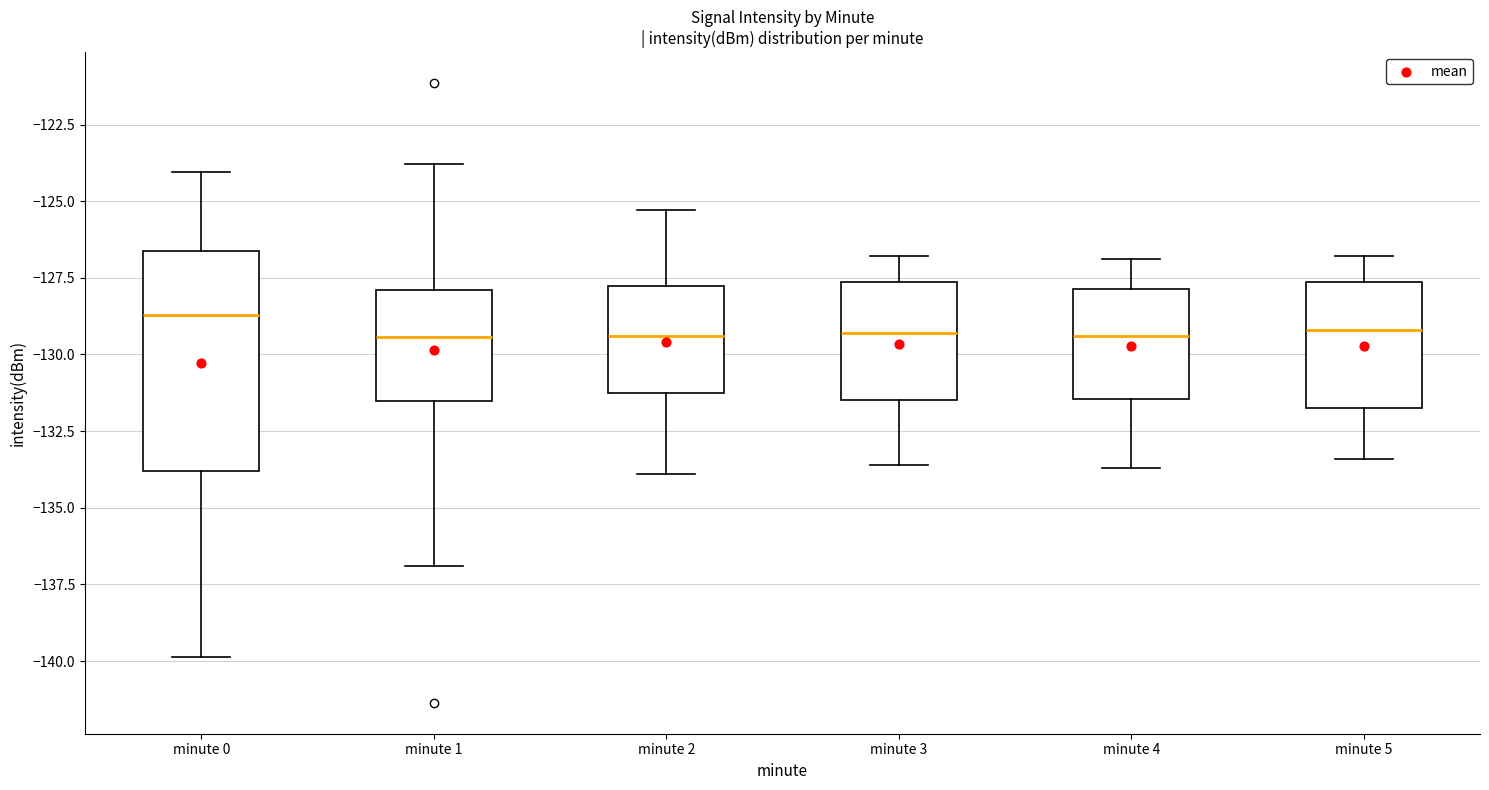

Where does the upper whisker of the box for minute 2 end on the y-axis? The values are not printed on the chart, so give them approximately, as read against the axis.

-125.5